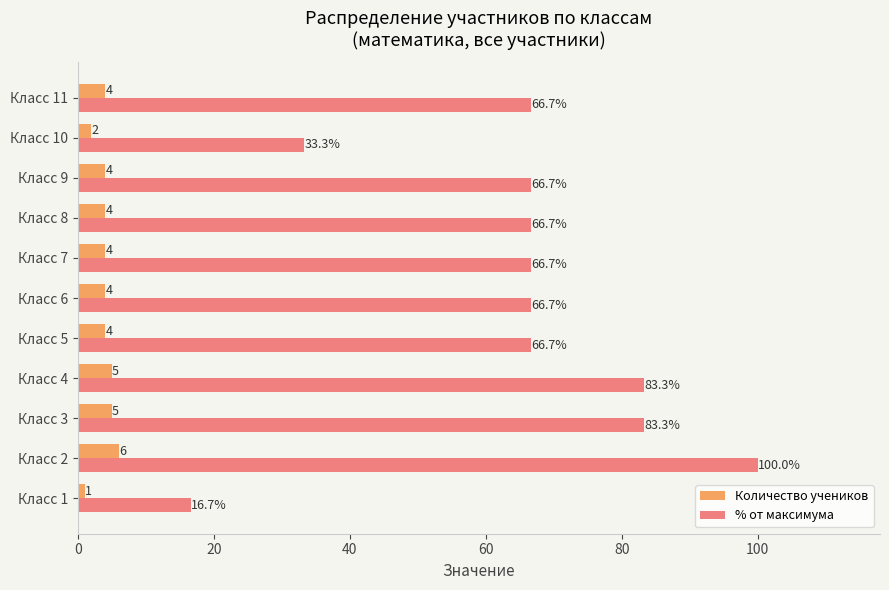

Count the Количество учеников values in the range 4 to 5.

8